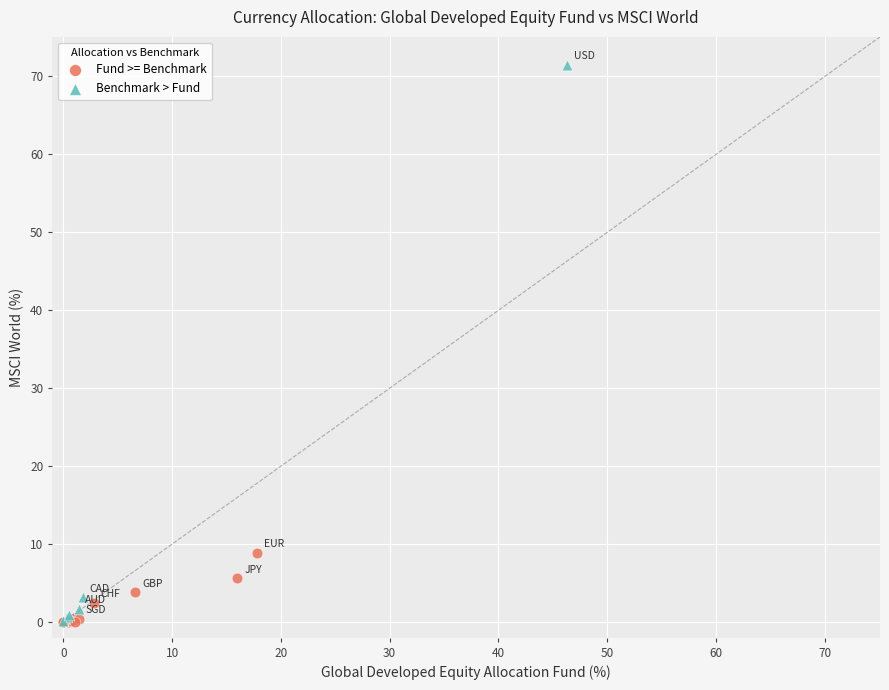

Which series contains the highest Y value?

Benchmark > Fund